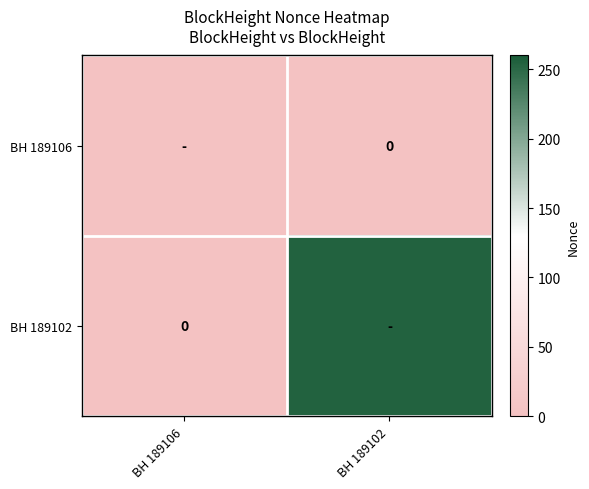

The value of BH 189102 at BH 189102 is 254. True or false?

True